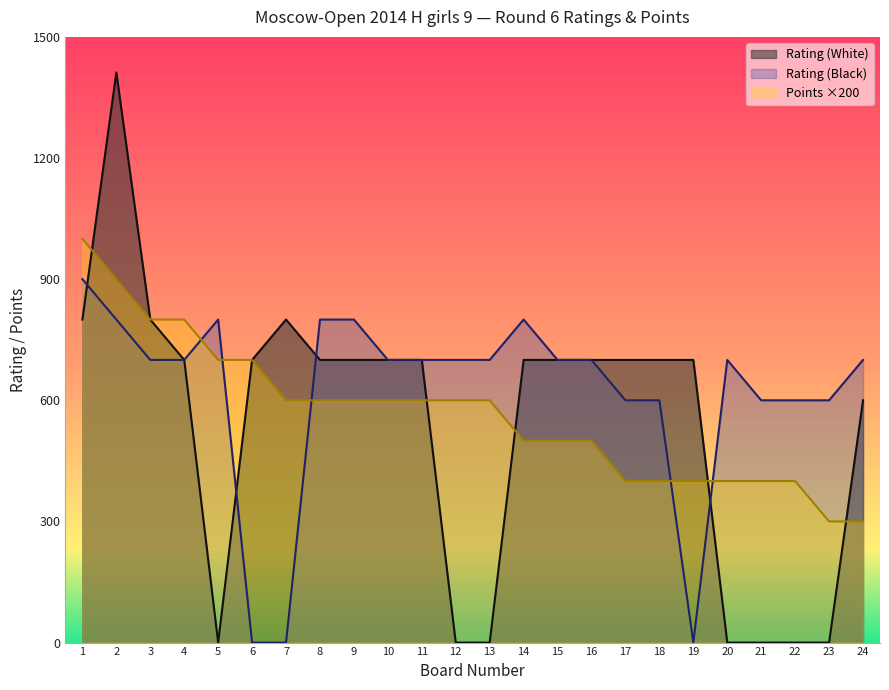

Between 10 and 16, which series saw the biggest shift?

Points ×200